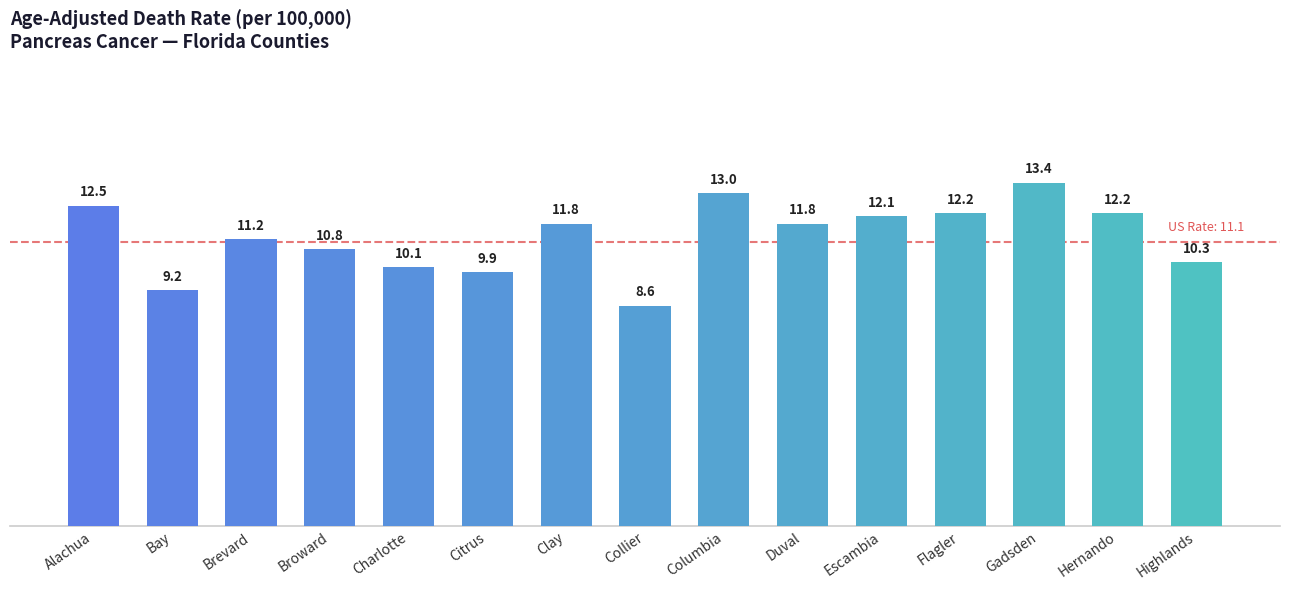

What is the ratio of the value at Duval to the value at Escambia?

1.0